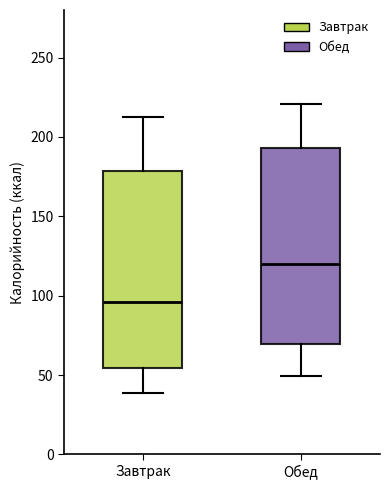

Reading left to right, read every box against the y-axis: the position of its median line, the range the box covers, and the ends of its whiskers. The values are not printed on the chart, so give them approximately, as read against the axis.

Завтрак: median 95, box 55 to 180, whiskers 40 to 210
Обед: median 120, box 70 to 195, whiskers 50 to 220